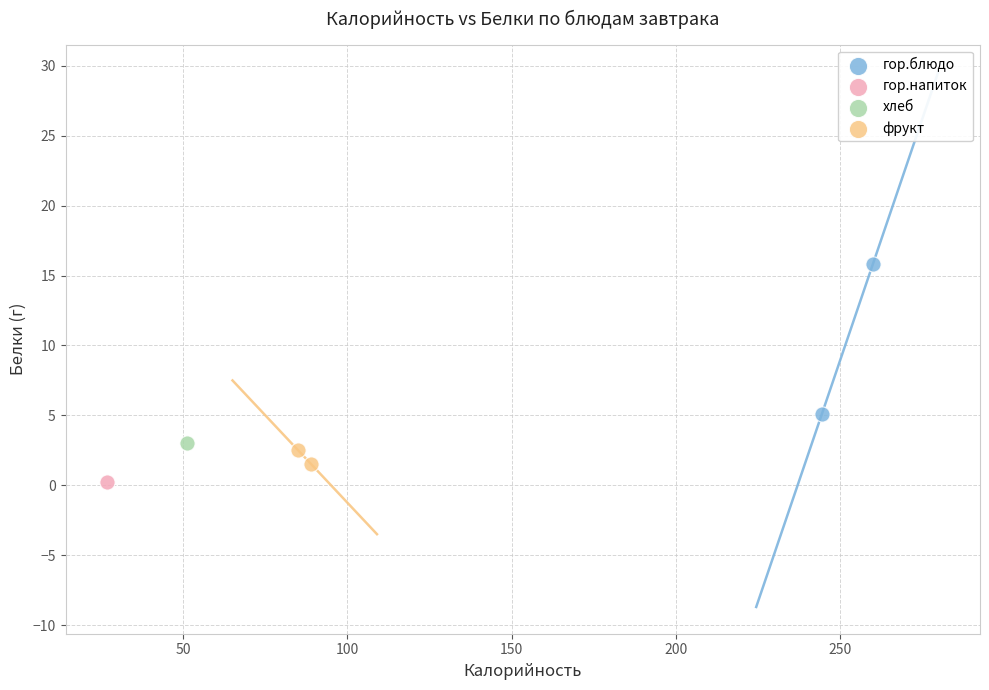

What are all the series names shown in the legend?

гор.блюдо, гор.напиток, хлеб, фрукт